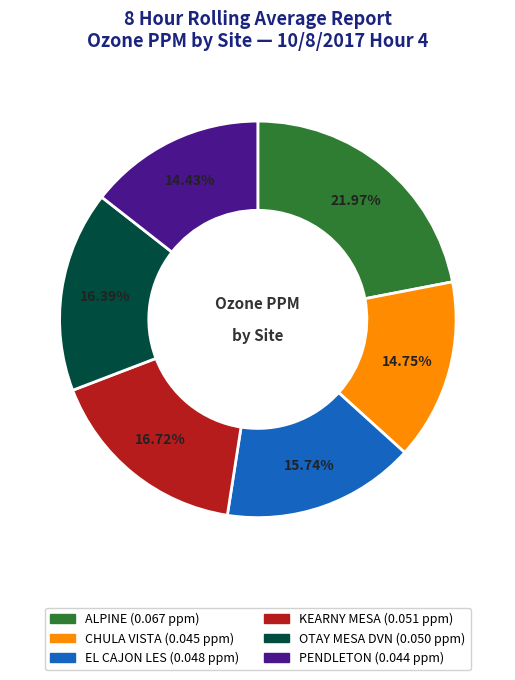

What is the largest slice in the pie chart?

ALPINE